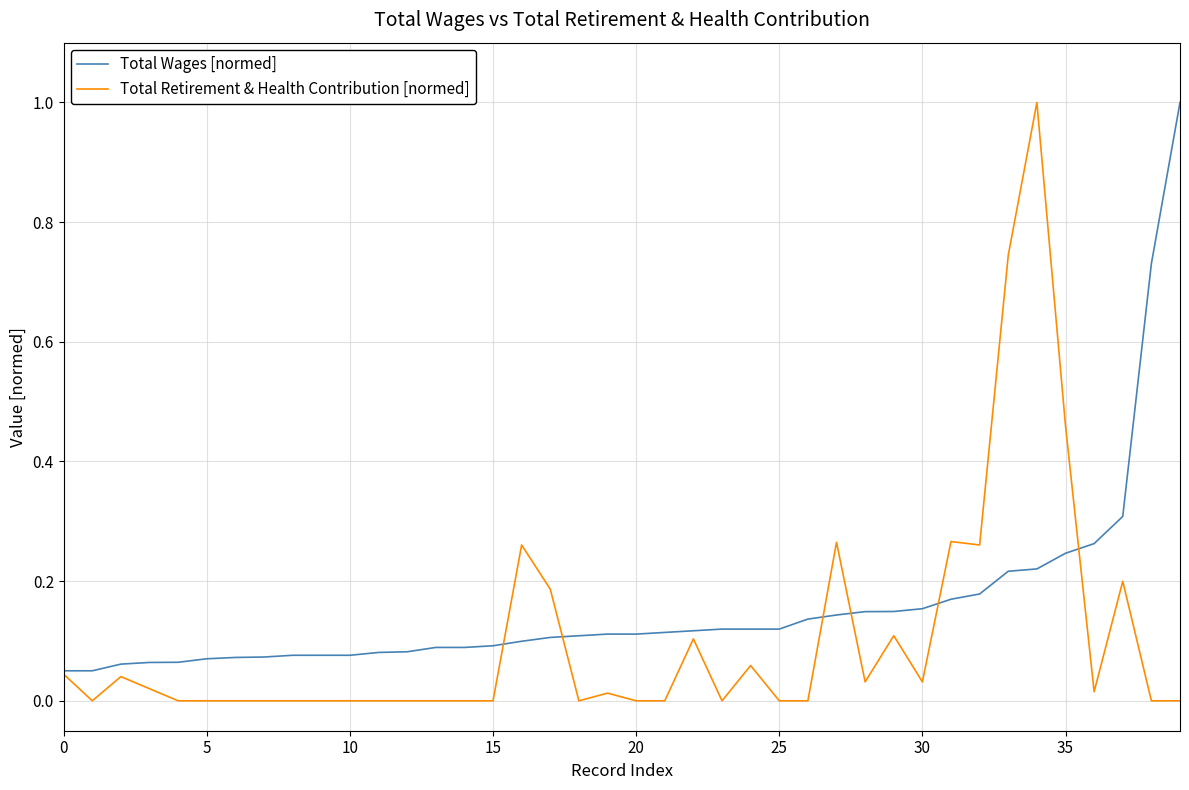

Which series has the widest spread of values?

Total Retirement & Health Contribution [normed]